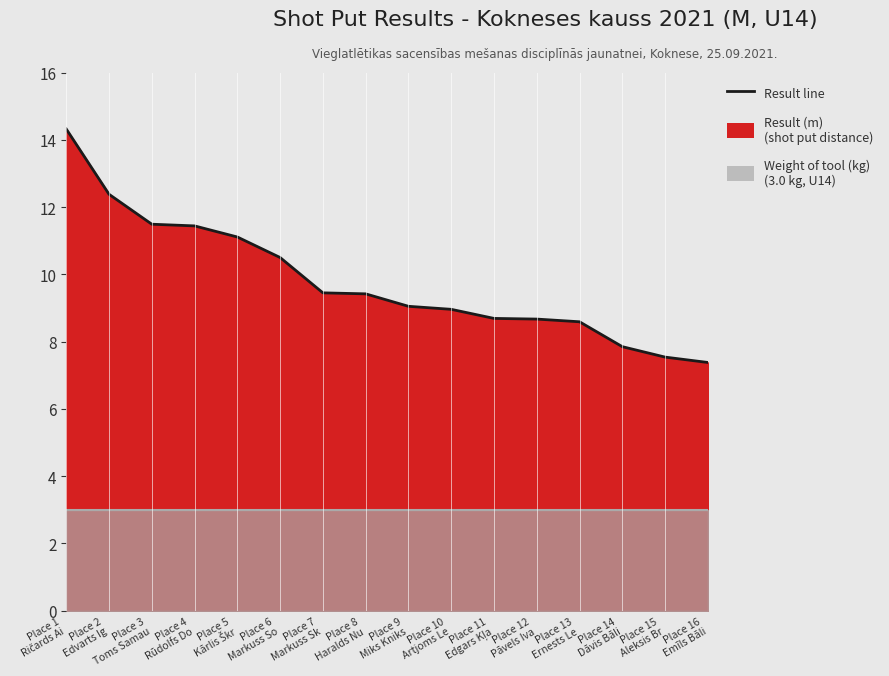

Rank the categories by value from lowest to highest.

Place 16
Emīls Bāli, Place 15
Aleksis Br, Place 14
Dāvis Bāli, Place 13
Ernests Le, Place 12
Pāvels Iva, Place 11
Edgars Kļa, Place 10
Artjoms Le, Place 9
Miks Kniks, Place 8
Haralds Nu, Place 7
Markuss Sk, Place 6
Markuss So, Place 5
Kārlis Škr, Place 4
Rūdolfs Do, Place 3
Toms Samau, Place 2
Edvarts Ig, Place 1
Ričards Ai